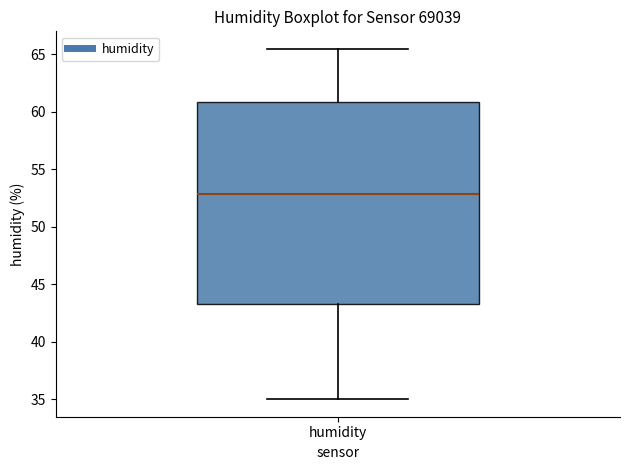

Where is the upper edge of the box for humidity on the y-axis? The values are not printed on the chart, so give them approximately, as read against the axis.

61.0